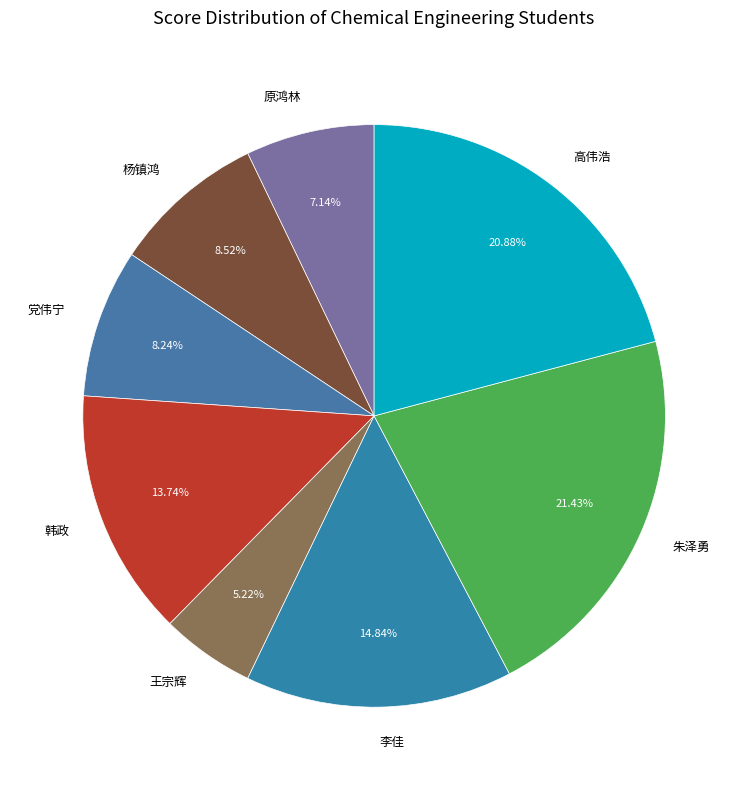

To the nearest percent, what portion does 党伟宁 represent?

8%